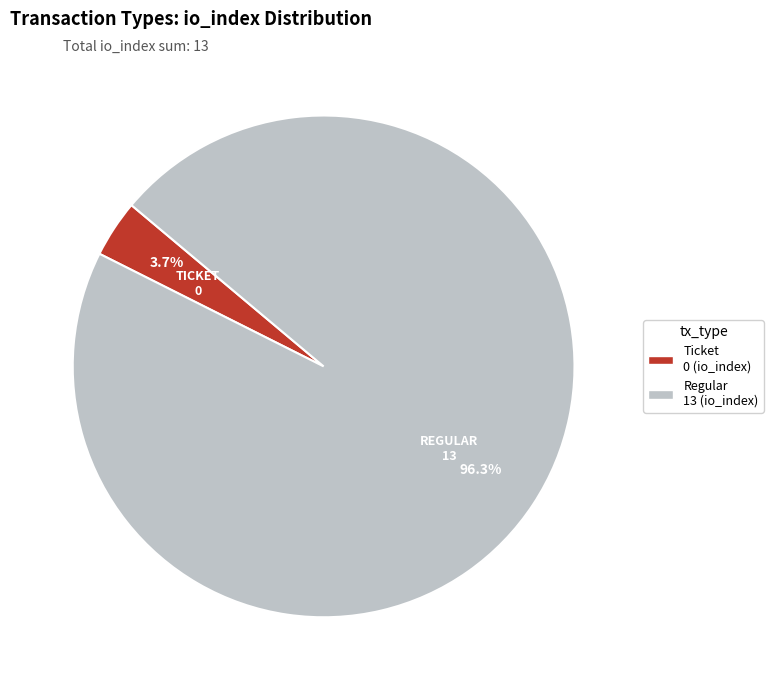

Is there a majority slice in this chart?

Yes